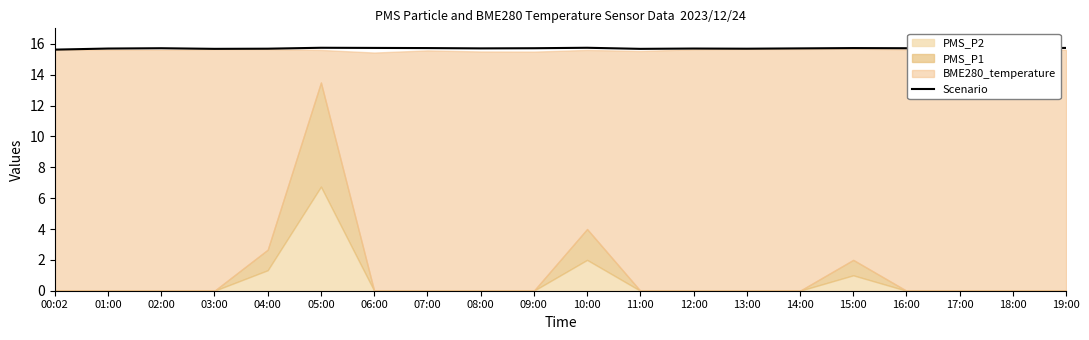

Rank the categories by value from lowest to highest.

00:02, 03:00, 11:00, 04:00, 13:00, 01:00, 12:00, 17:00, 08:00, 14:00, 18:00, 02:00, 09:00, 16:00, 07:00, 15:00, 06:00, 19:00, 05:00, 10:00